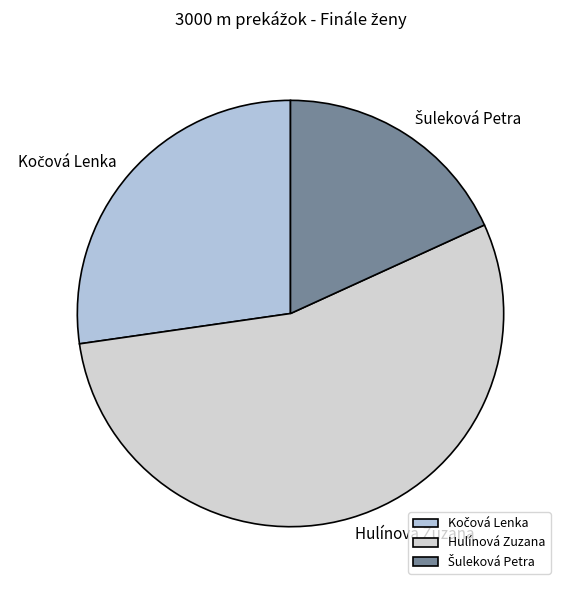

Is it true that Hulínová Zuzana is 55% of the pie?

True